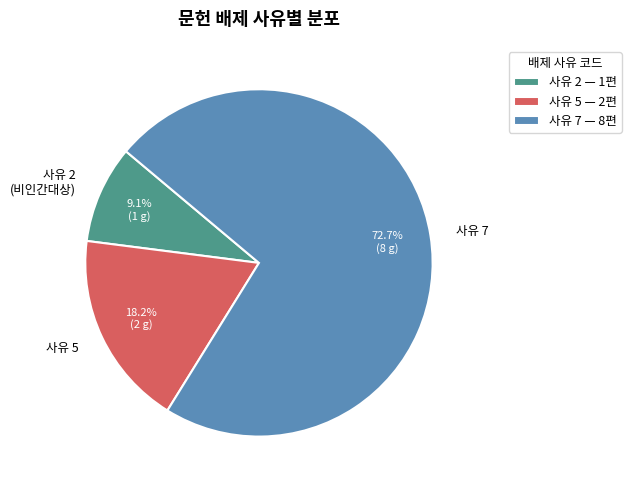

To the nearest percent, what is the average slice percentage?

33%